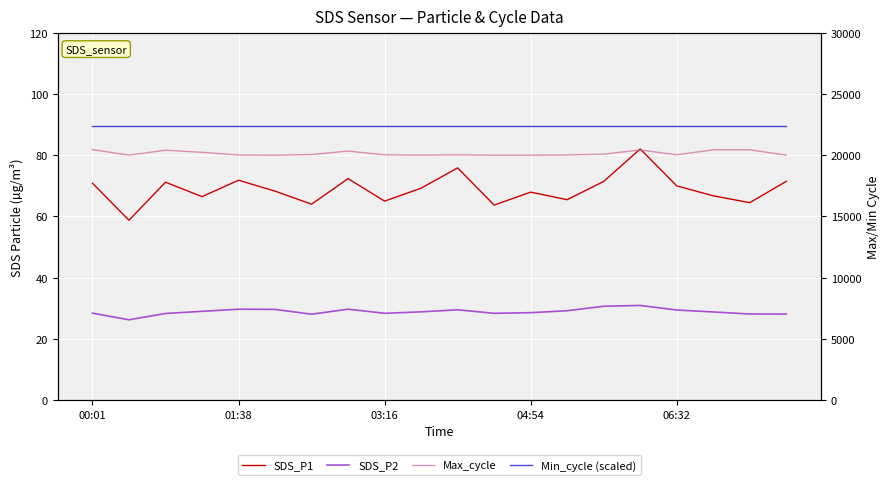

List the labels in order of Max_cycle value, smallest first.

11, 5, 12, 01:38, 19, 9, 06:32, 13, 8, 10, 16, 6, 14, 04:54, 7, 03:16, 15, 17, 18, 00:01